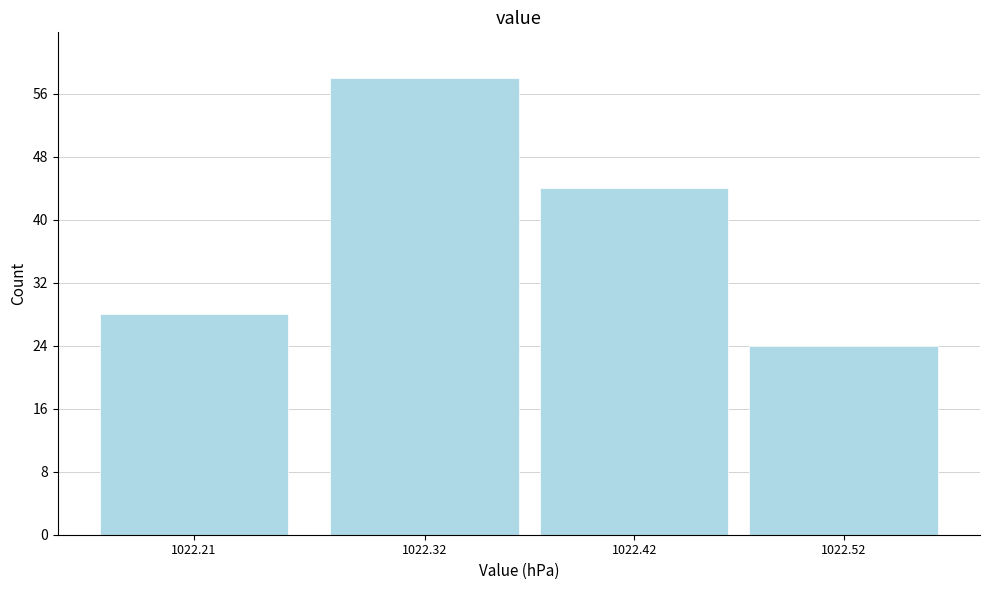

Reading left to right, list all the values displayed in this chart.

1022.21=28	1022.32=58	1022.42=44	1022.52=24